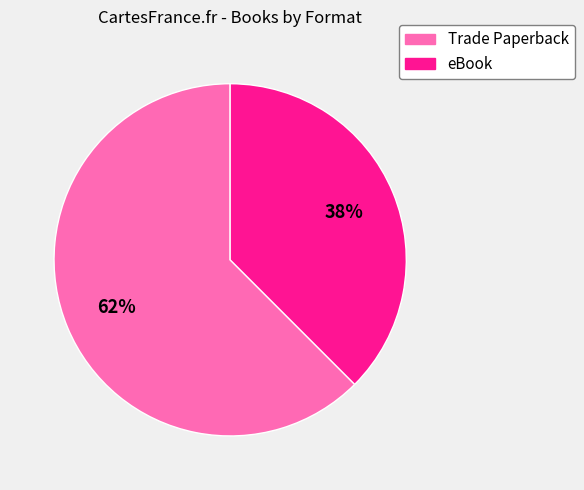

To the nearest percent, what is the average slice percentage?

50%